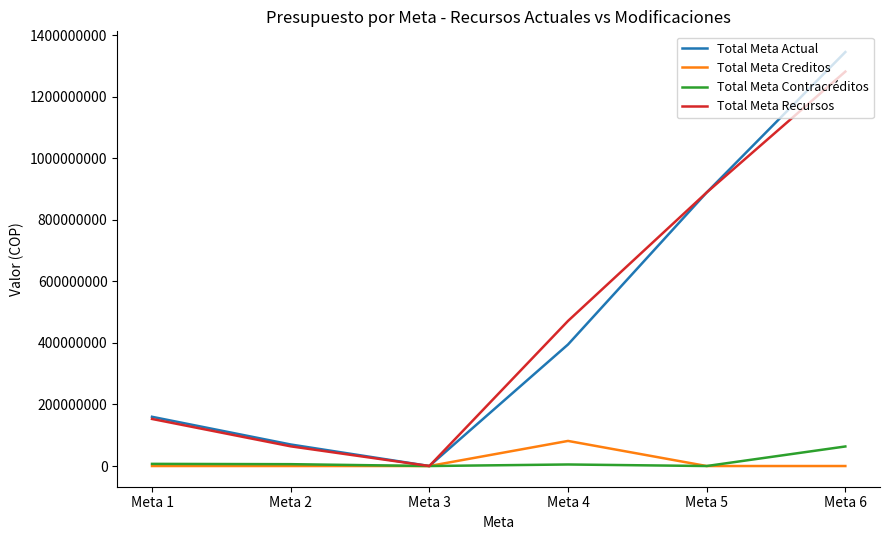

Between Meta 1 and Meta 5, which series saw the biggest shift?

Total Meta Recursos